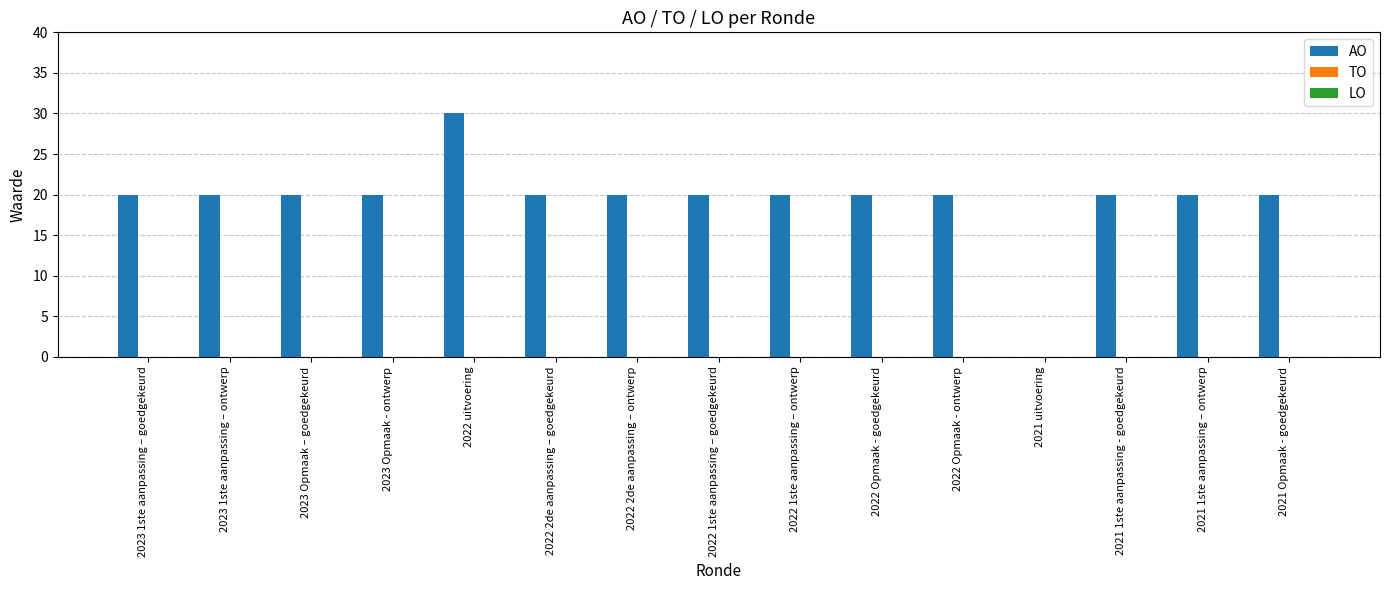

The chart shows a value of 13 at 2021 1ste aanpassing – ontwerp. True or false?

False